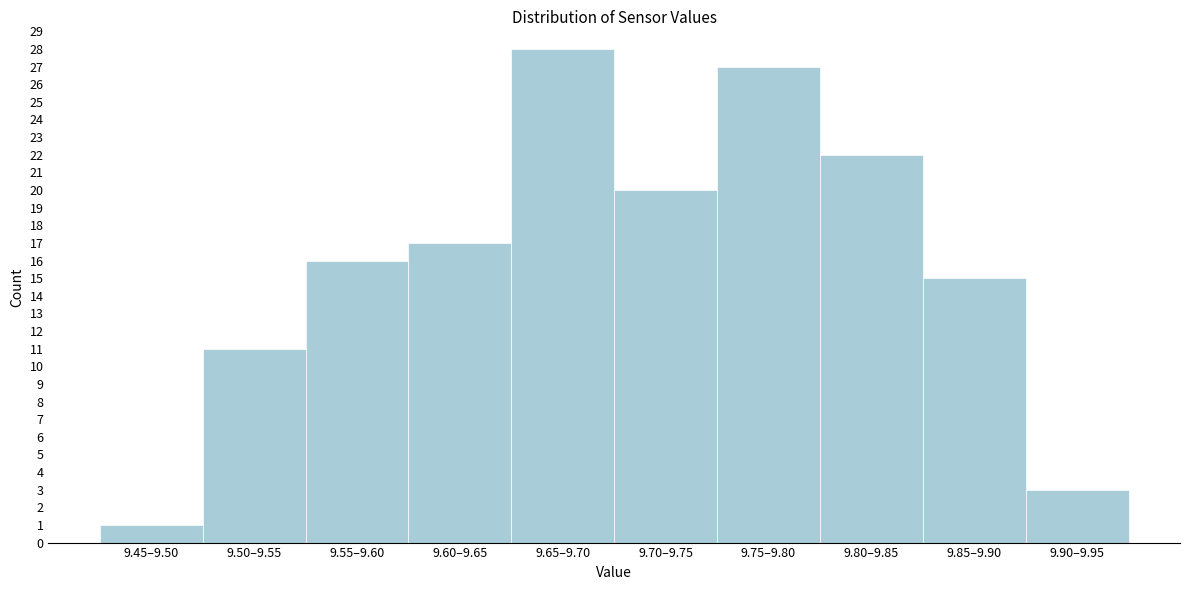

Reading left to right, extract all data points from this chart.

9.45–9.50=1	9.50–9.55=11	9.55–9.60=16	9.60–9.65=17	9.65–9.70=28	9.70–9.75=20	9.75–9.80=27	9.80–9.85=22	9.85–9.90=15	9.90–9.95=3